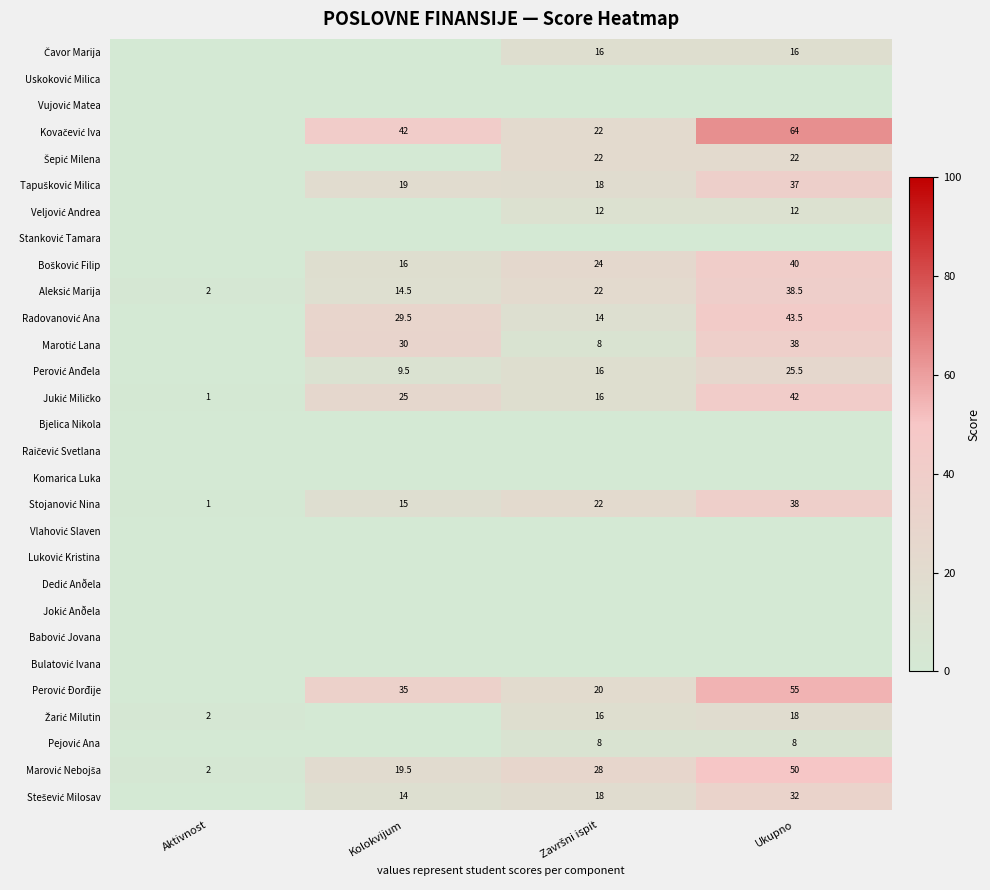

At how many categories does at least one series exceed 55?

1